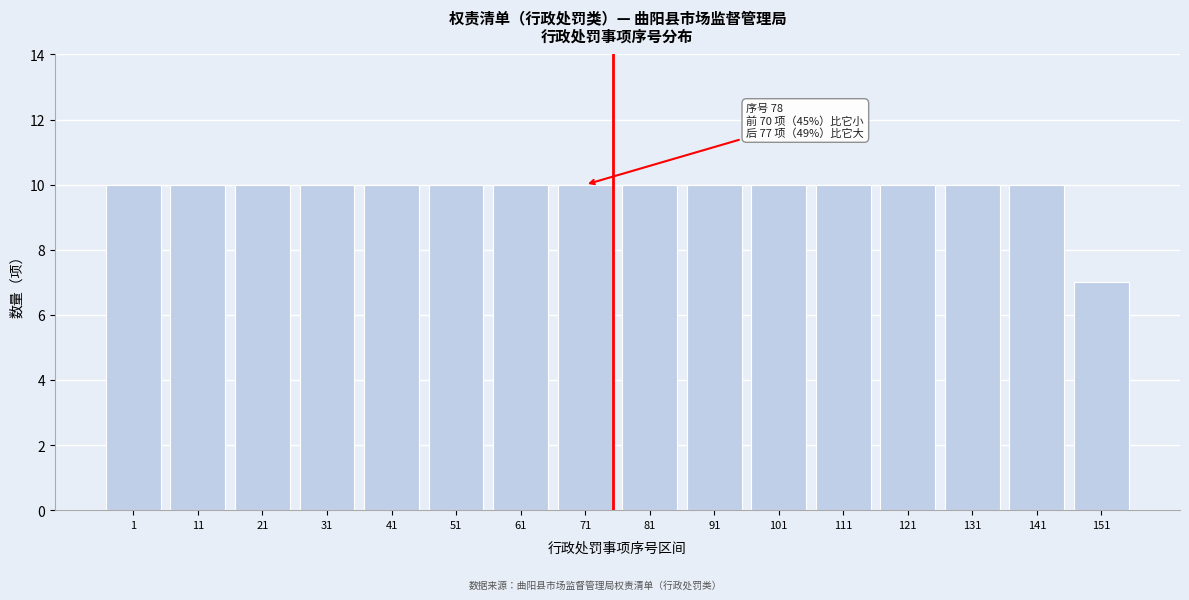

Reading left to right, list all the values displayed in this chart.

10	10	10	10	10	10	10	10	10	10	10	10	10	10	10	7